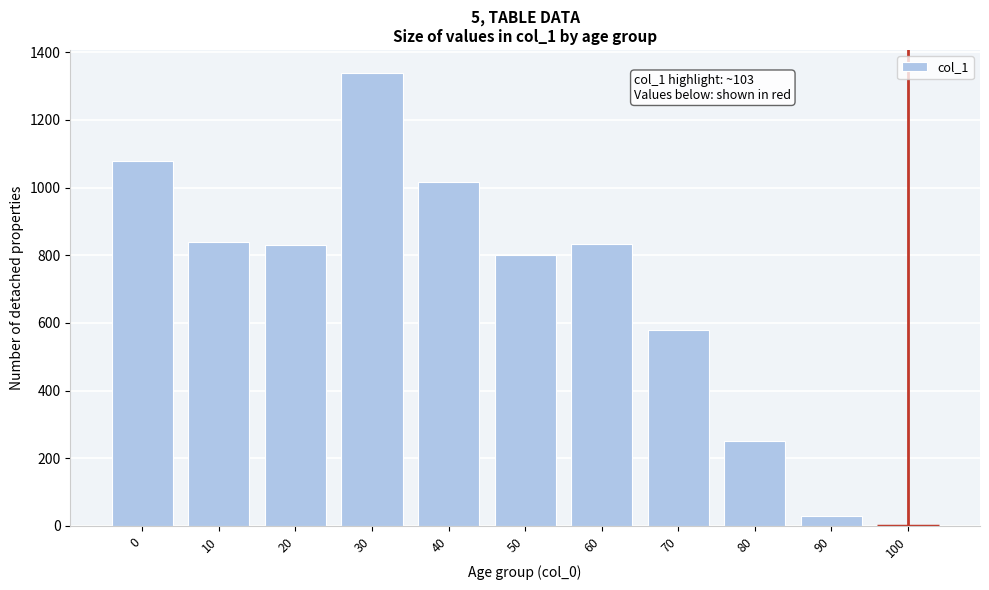

What is the approximate value at 70?

580